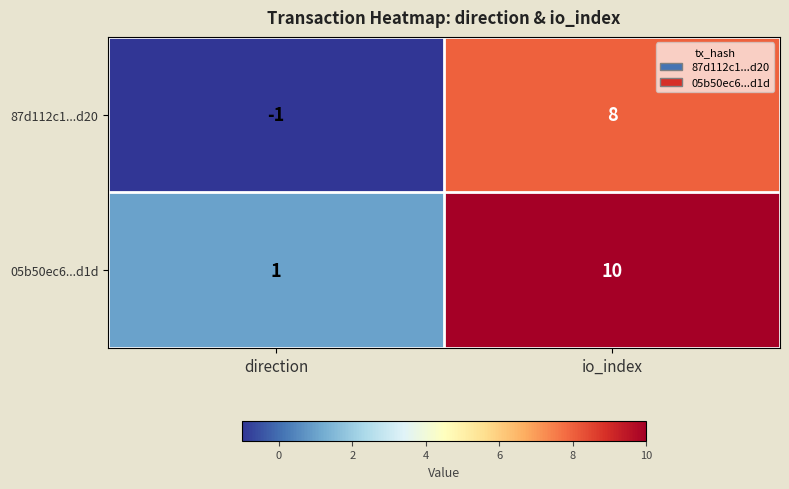

What value does the 87d112c1...d20 series have at io_index?

8